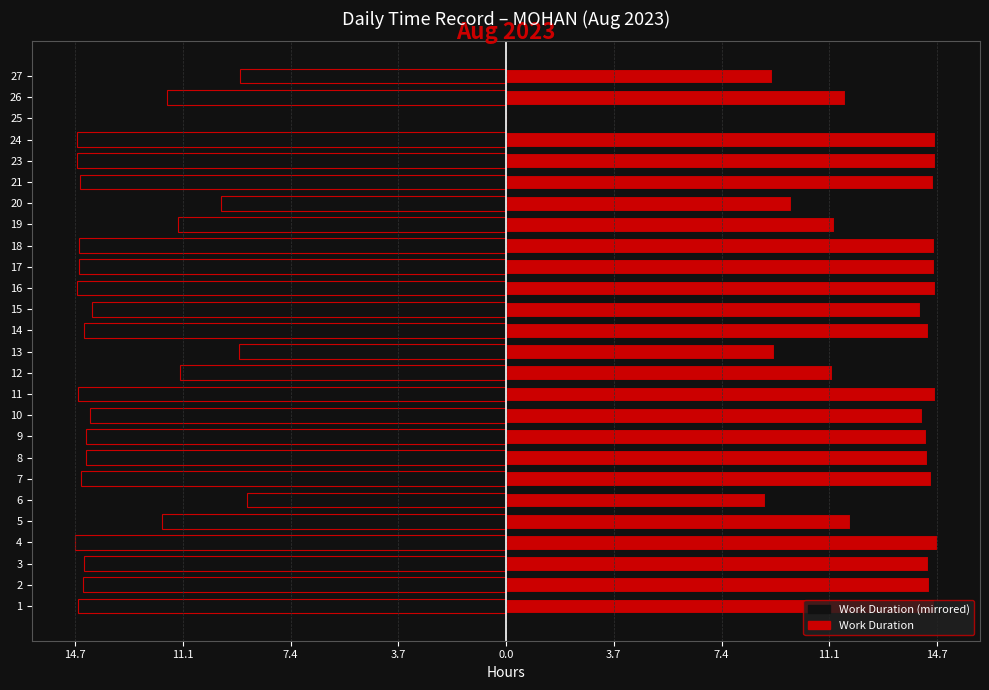

How many positive values does the Work Duration (right) series have?

25